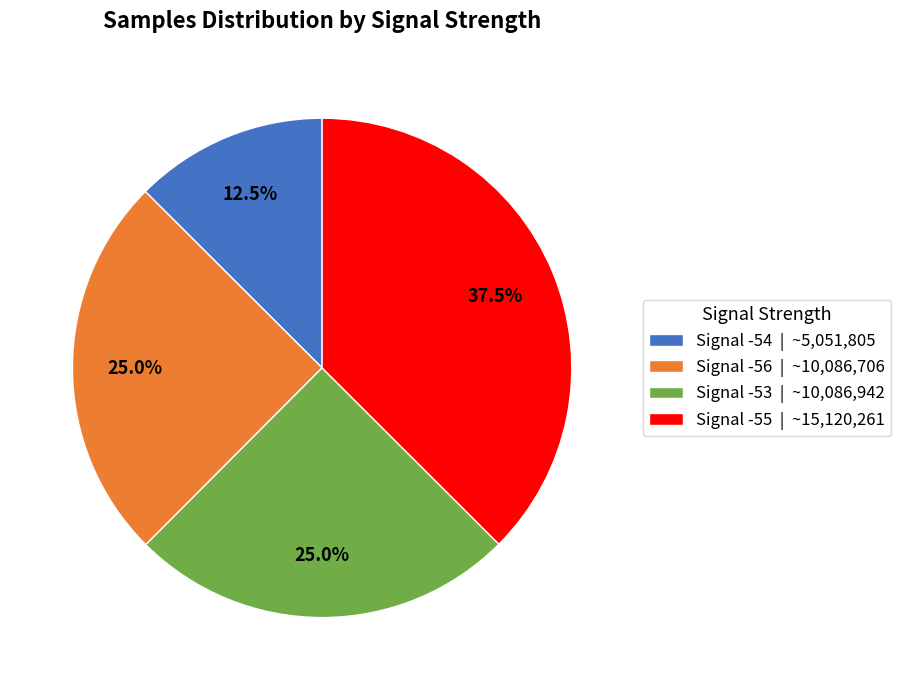

Does Signal -55 | ~15,120,261 represent more than half of the total?

No